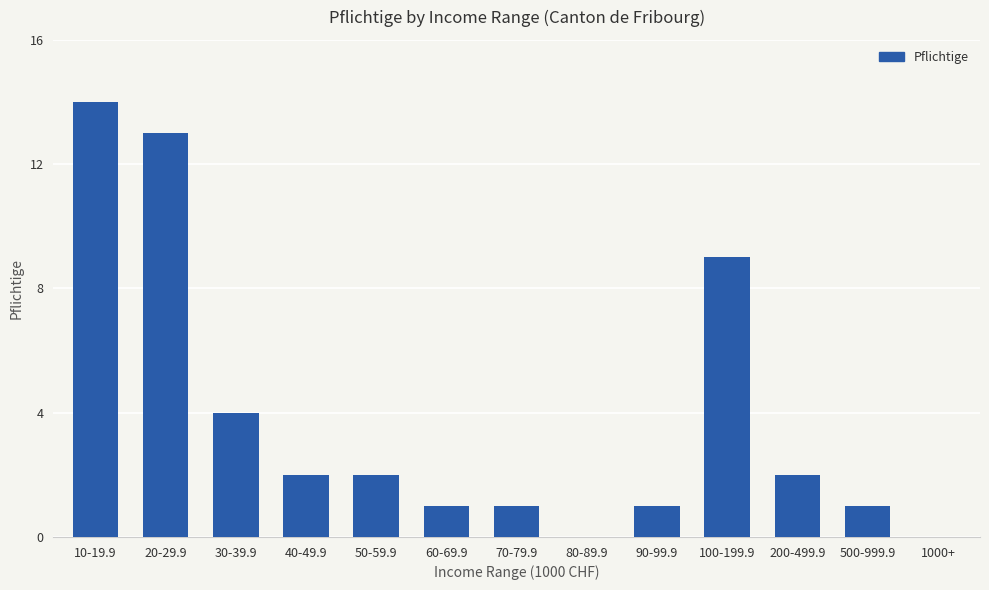

What is the sum of all values?

50